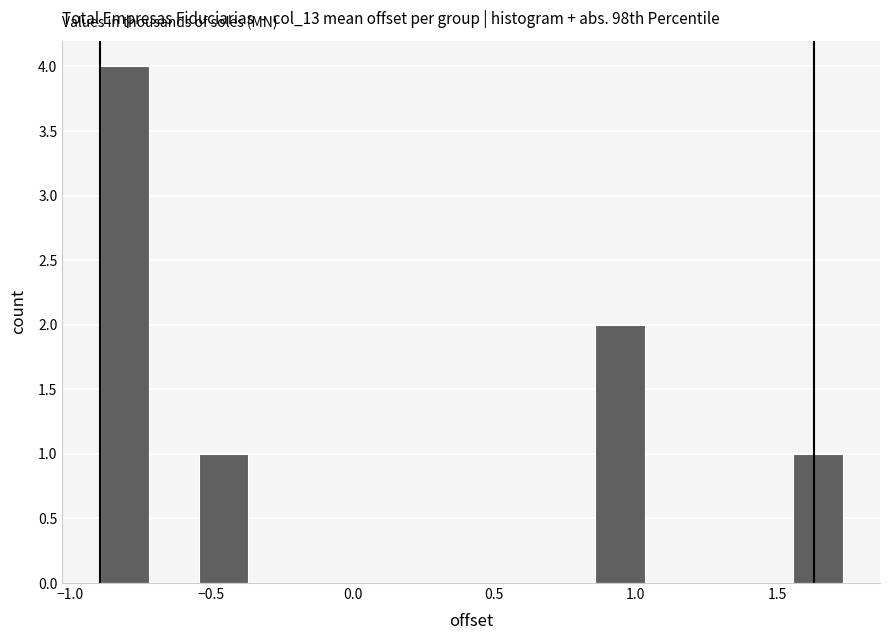

Around what value on the x-axis is the tallest bar? Give the approximate position of its centre, as read against the axis.

-0.80